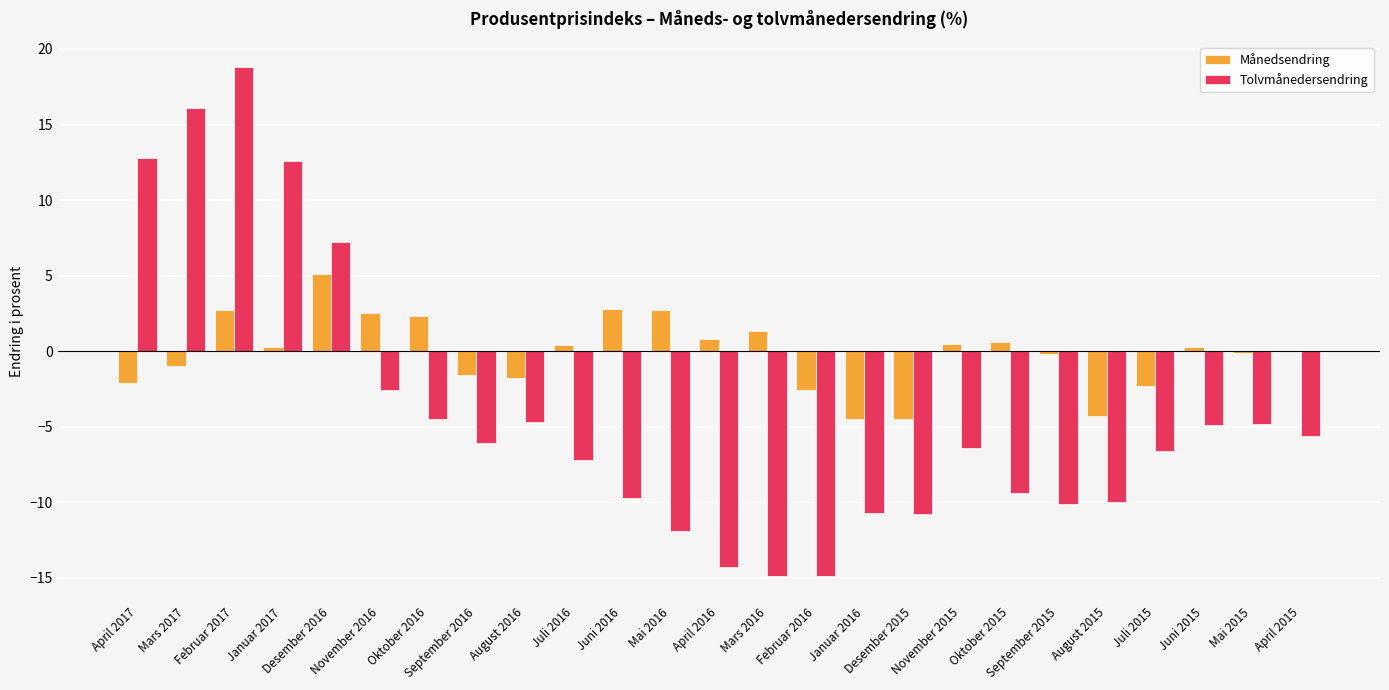

Does the chart contain stacked bars?

No